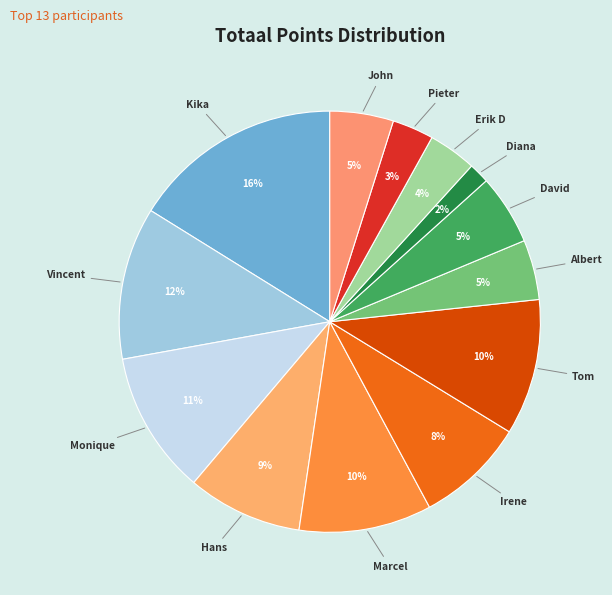

How many slices are in this pie chart?

13